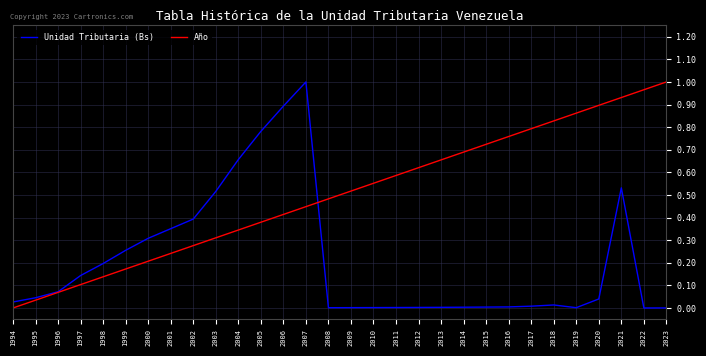

At which label does Año reach its peak?

2023